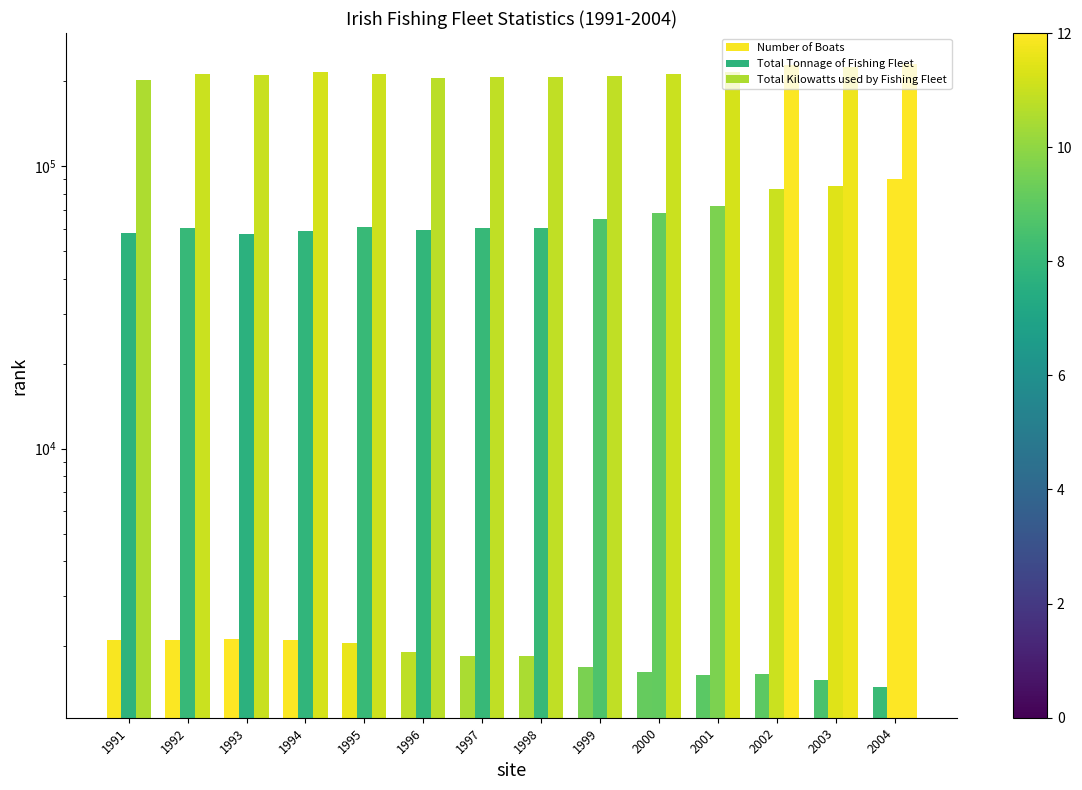

What is the smallest value displayed?

1436